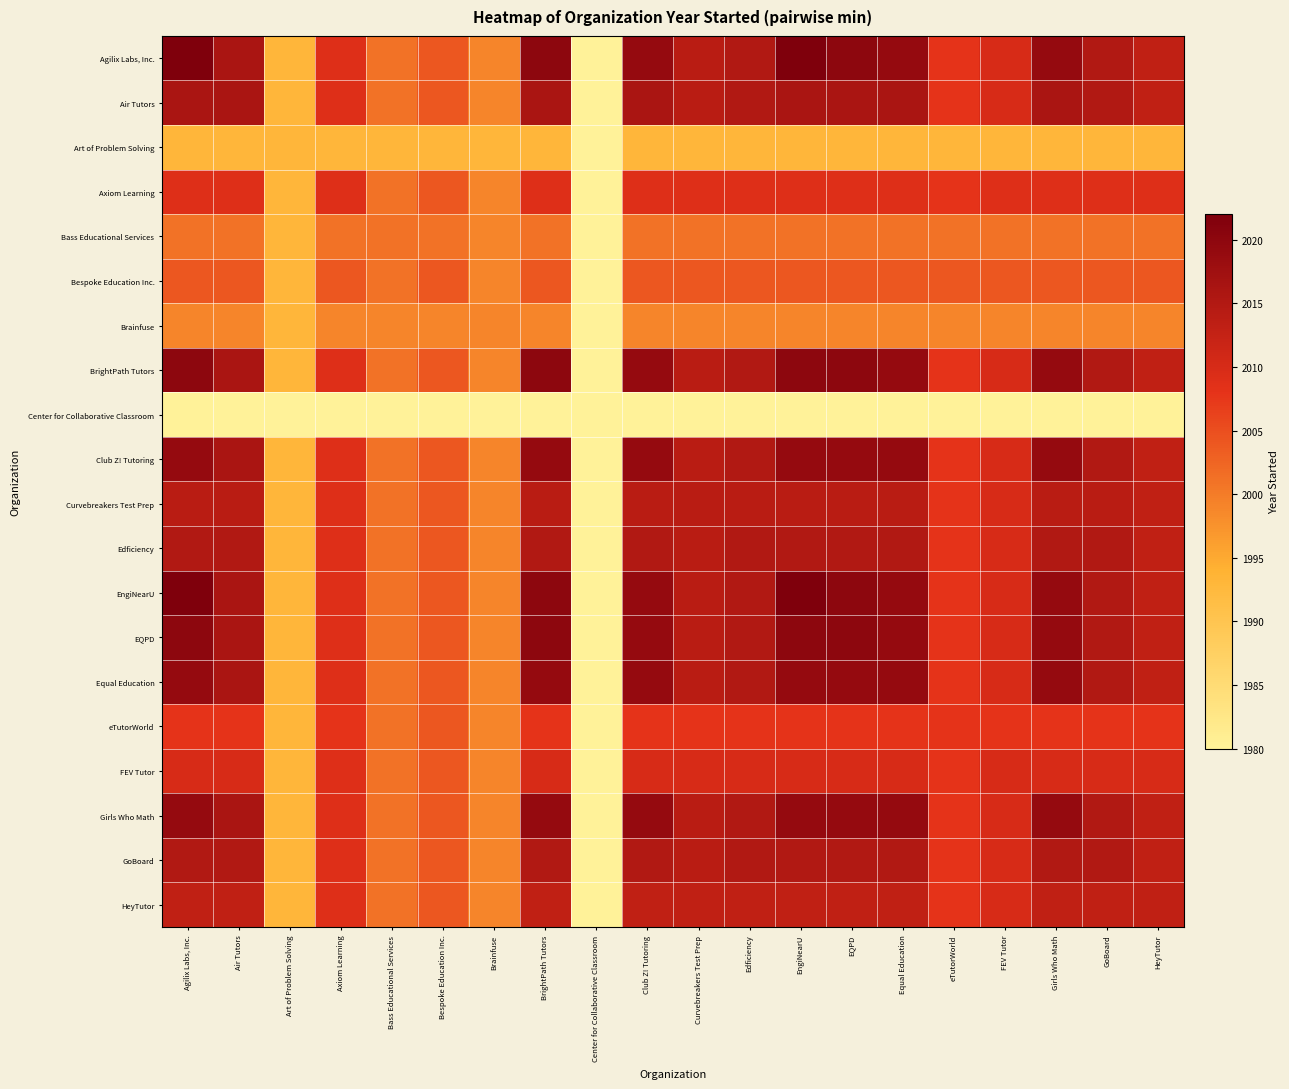

At which category does the chart reach its minimum across all series?

Center for Collaborative Classroom